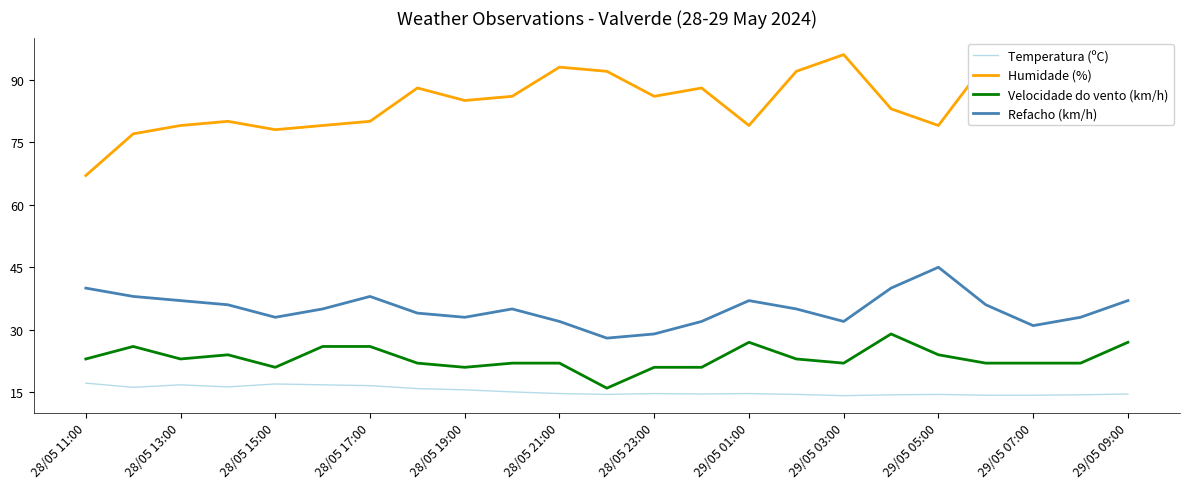

What is the lowest value of the Velocidade do vento (km/h) series?

16.0